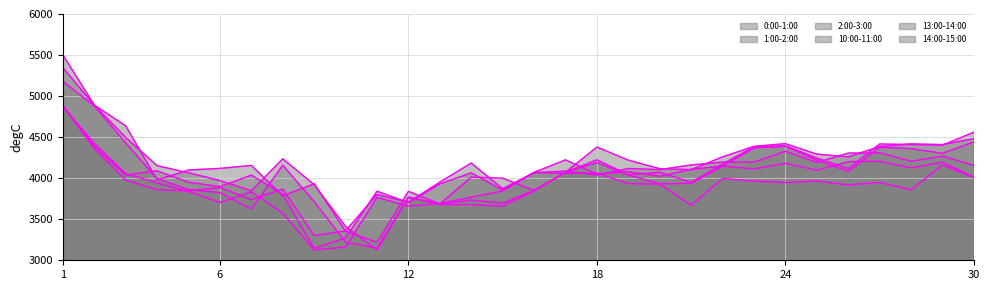

Rank the series by their maximum value, from lowest to highest.

10:00-11:00 (line), 14:00-15:00 (line), 13:00-14:00 (line), 2:00-3:00 (line), 1:00-2:00 (line), 0:00-1:00 (line)